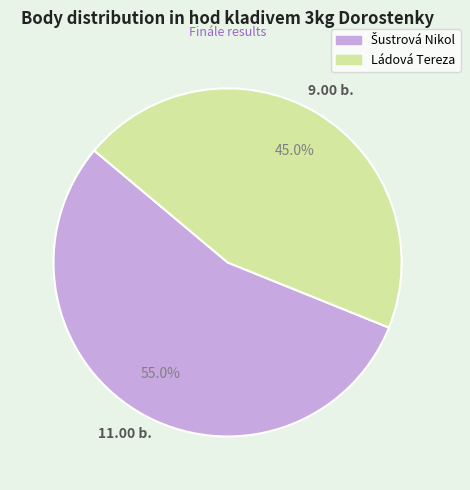

What percentage is NOT represented by Ládová Tereza?

55.0%